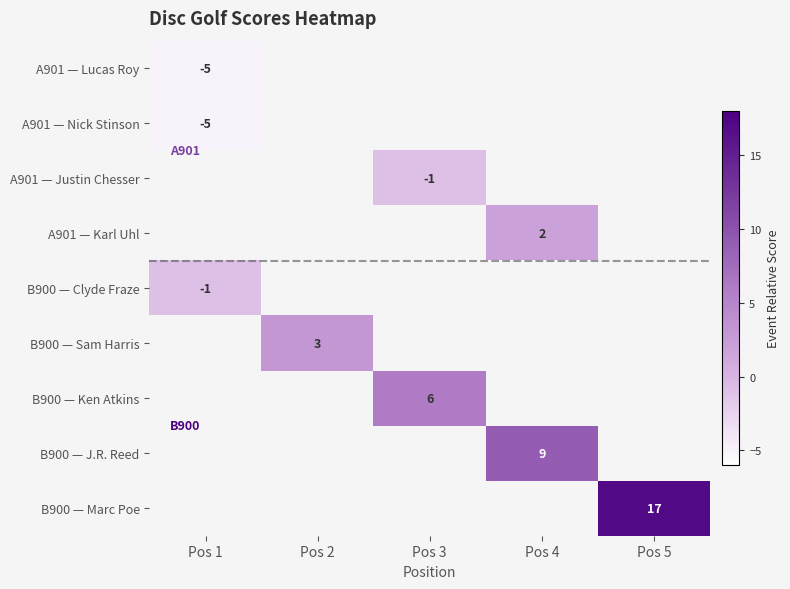

At how many categories does at least one series exceed 9?

1